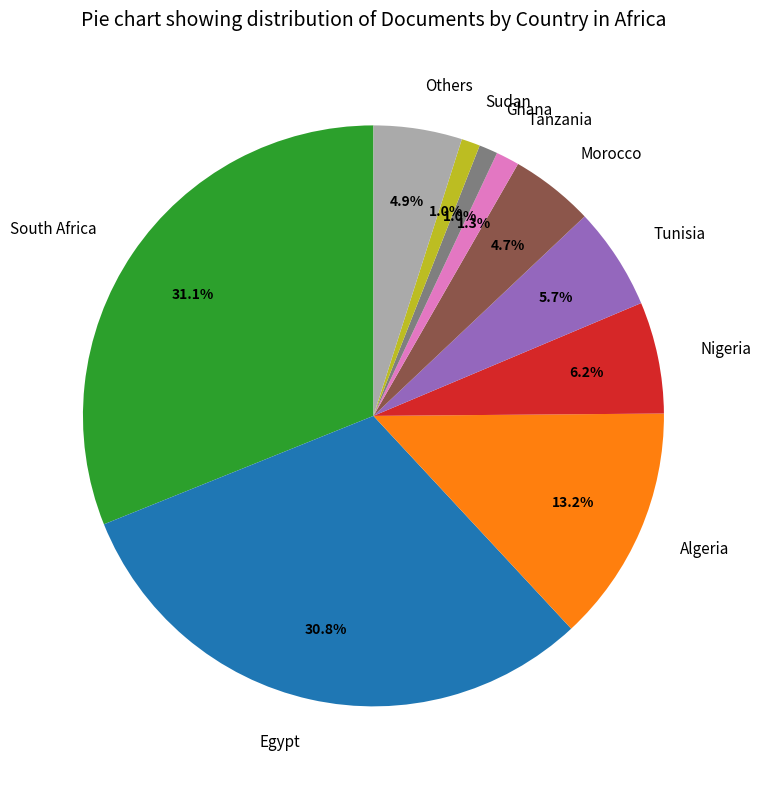

To the nearest percent, what is the average slice percentage?

10%